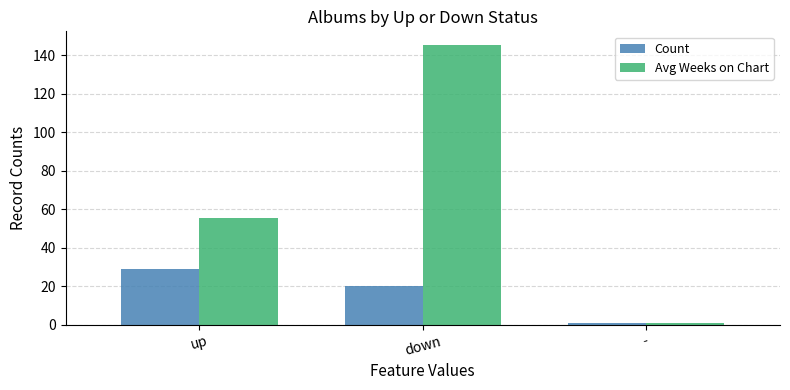

Is the value of Avg Weeks on Chart at - greater than the value of Count at up?

No